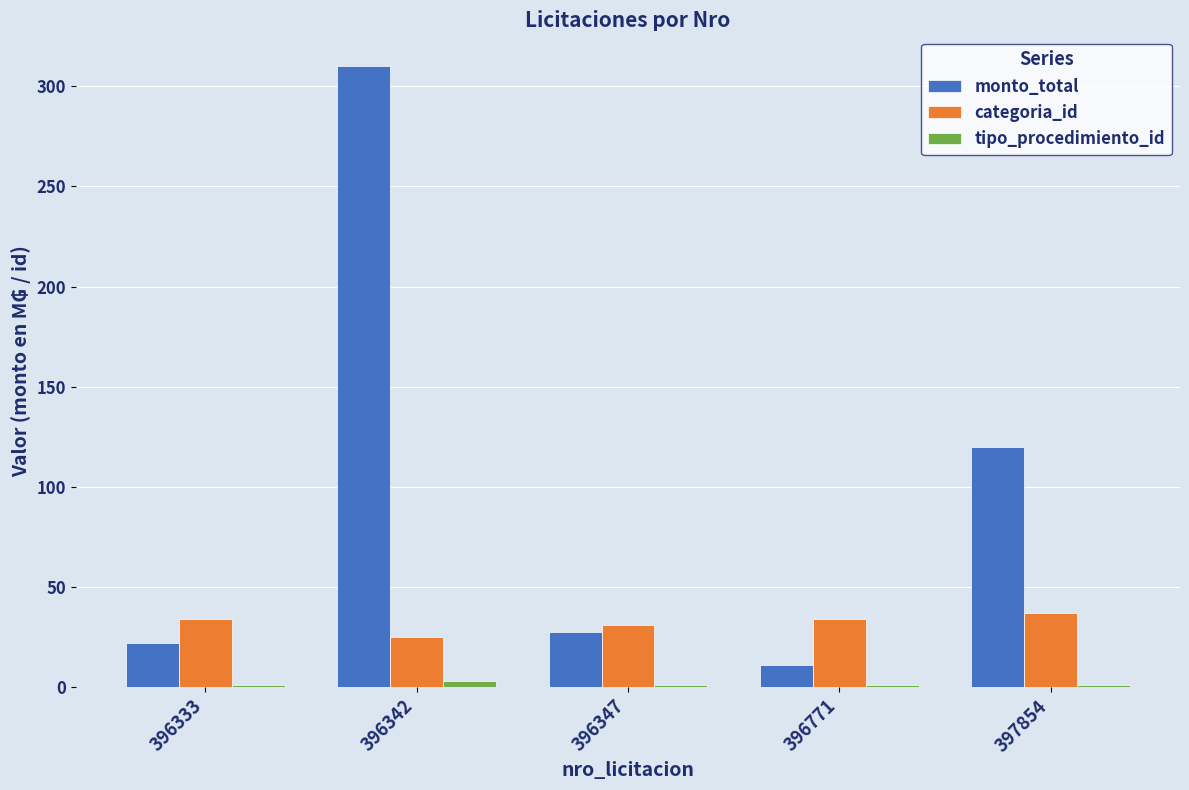

Where is monto_total nearest to the value 160?

397854